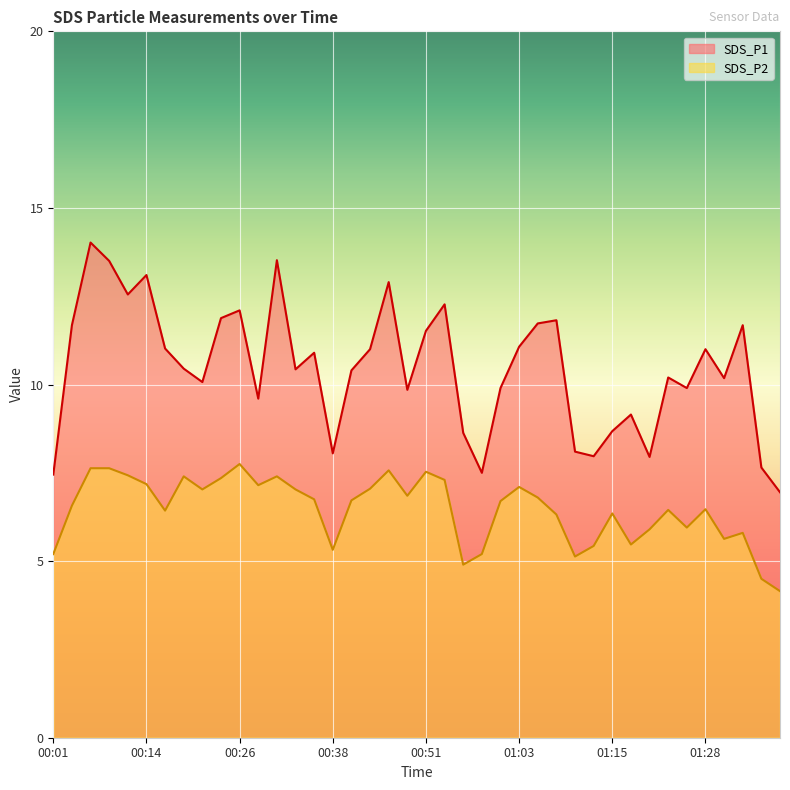

Reading right to left, what are all the values shown in this chart?

SDS_P1: 01:39=7.0	01:36=7.7	01:34=11.7	01:31=10.2	01:28=11.0	01:26=9.9	01:23=10.2	01:21=8.0	01:18=9.2	01:15=8.7	01:13=8.0	01:10=8.1	01:08=11.8	01:05=11.7	01:03=11.1	01:01=9.9	00:58=7.5	00:56=8.6	00:53=12.3	00:51=11.5	00:48=9.8	00:46=12.9	00:43=11.0	00:40=10.4	00:38=8.1	00:36=10.9	00:33=10.4	00:31=13.5	00:28=9.6	00:26=12.1	00:23=11.9	00:21=10.1	00:18=10.4	00:16=11.0	00:14=13.1	00:11=12.6	00:09=13.5	00:06=14.0	00:04=11.7	00:01=7.5
SDS_P2: 01:39=4.2	01:36=4.5	01:34=5.8	01:31=5.6	01:28=6.5	01:26=6.0	01:23=6.5	01:21=5.9	01:18=5.5	01:15=6.3	01:13=5.4	01:10=5.1	01:08=6.3	01:05=6.8	01:03=7.1	01:01=6.7	00:58=5.2	00:56=4.9	00:53=7.3	00:51=7.5	00:48=6.8	00:46=7.6	00:43=7.0	00:40=6.7	00:38=5.3	00:36=6.8	00:33=7.0	00:31=7.4	00:28=7.2	00:26=7.8	00:23=7.3	00:21=7.0	00:18=7.4	00:16=6.4	00:14=7.2	00:11=7.4	00:09=7.6	00:06=7.6	00:04=6.6	00:01=5.2